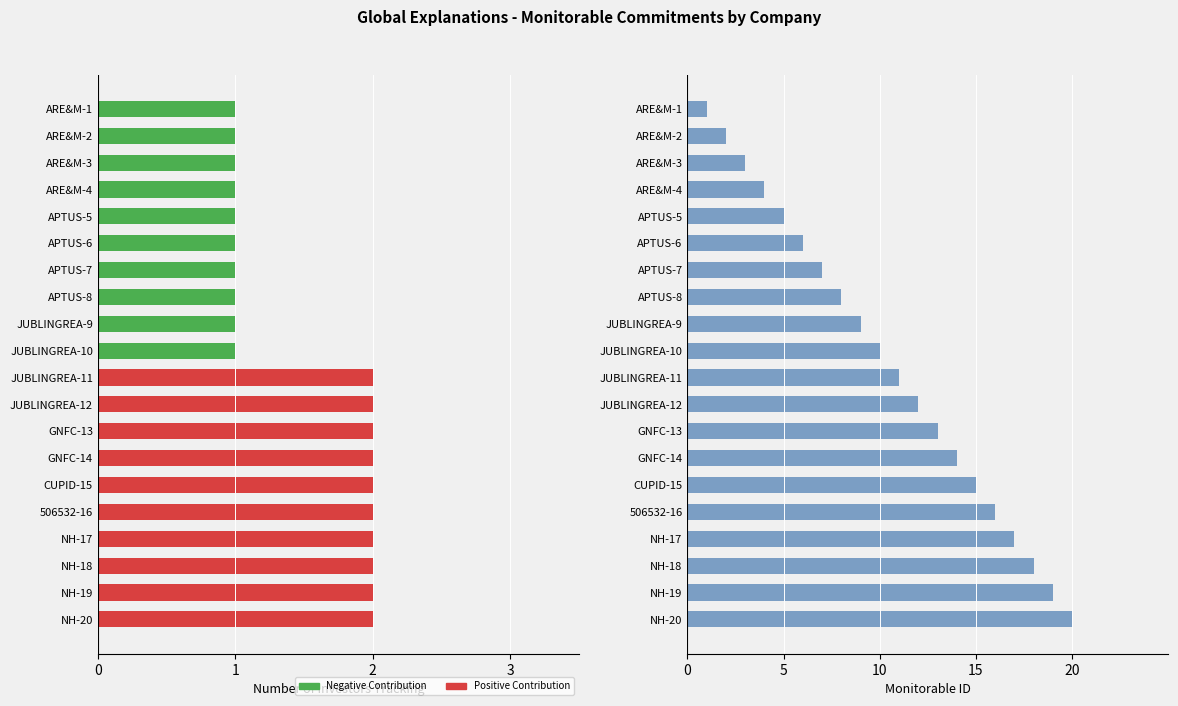

List the labels in order of Number of Investors Tracking value, largest first.

JUBLINGREA-11, JUBLINGREA-12, GNFC-13, GNFC-14, CUPID-15, 506532-16, NH-17, NH-18, NH-19, NH-20, ARE&M-1, ARE&M-2, ARE&M-3, ARE&M-4, APTUS-5, APTUS-6, APTUS-7, APTUS-8, JUBLINGREA-9, JUBLINGREA-10